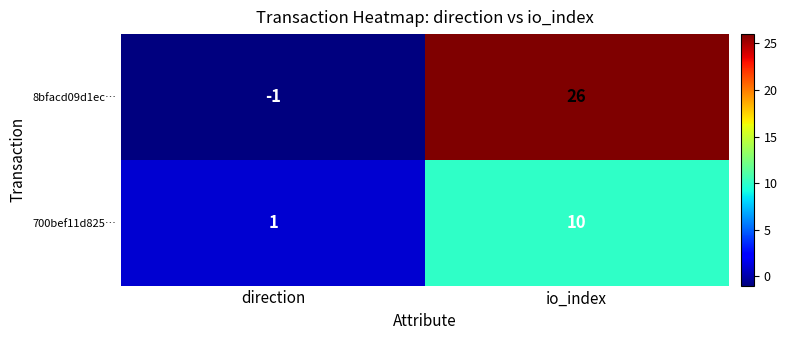

True or false: 700bef11d825… has a value of 1 at direction.

True